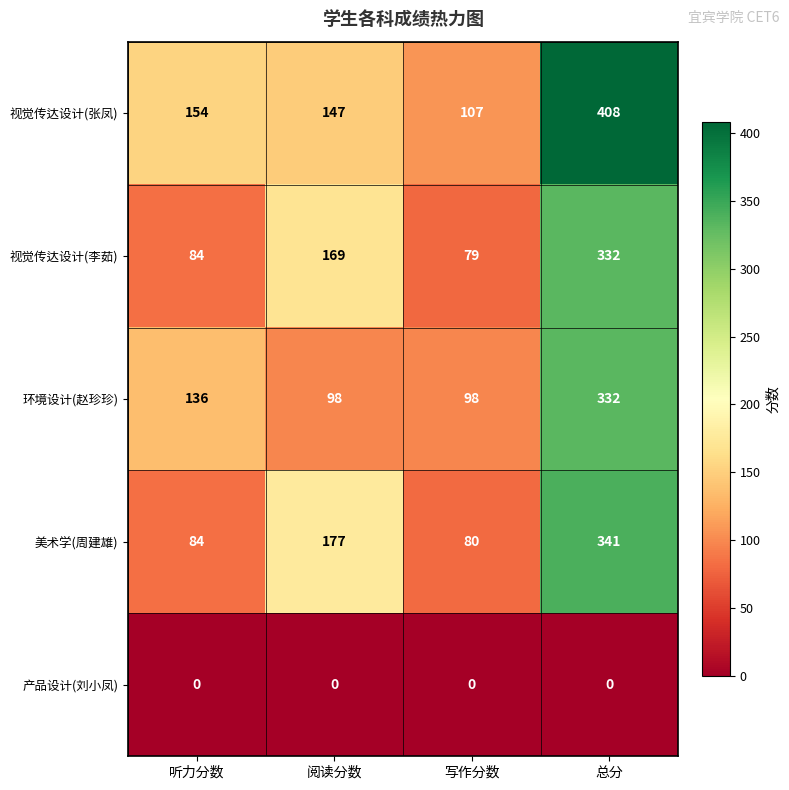

Read the 视觉传达设计(李茹) value at 听力分数, to the nearest 10.

80